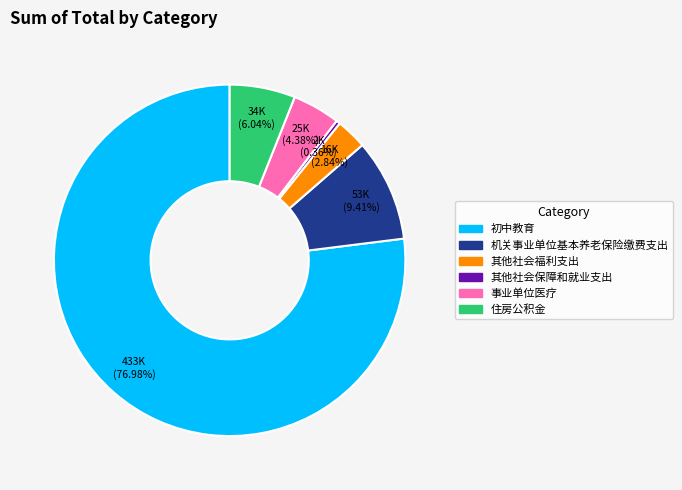

Is the sum of 住房公积金 and 机关事业单位基本养老保险缴费支出 greater than half?

No